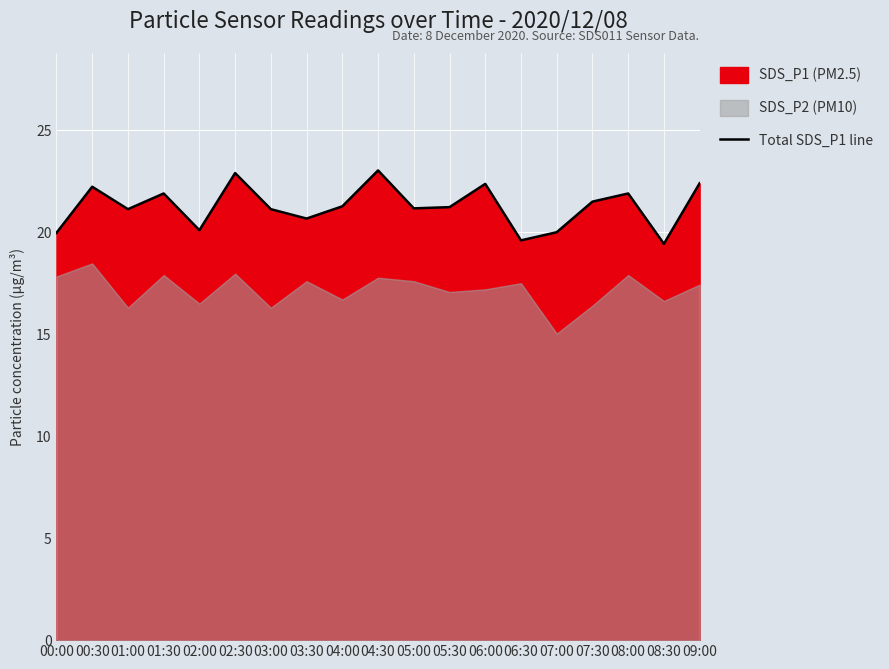

How many lines are shown in the chart?

1